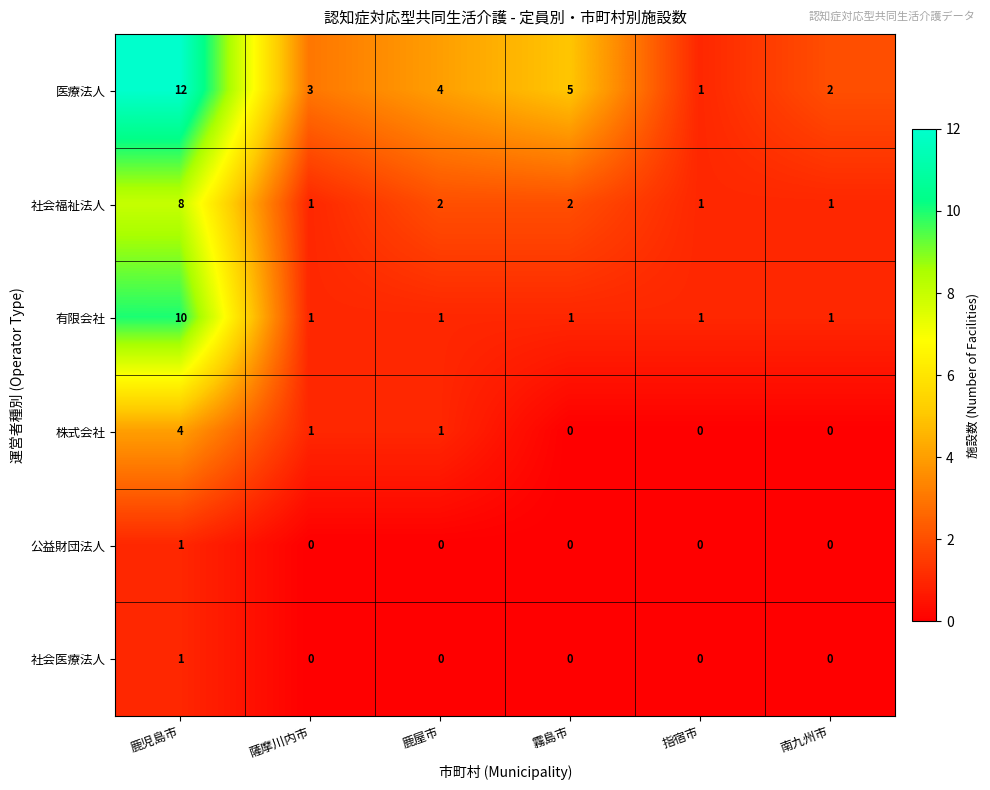

What is the difference between the 株式会社 values at 鹿児島市 and 鹿屋市?

3